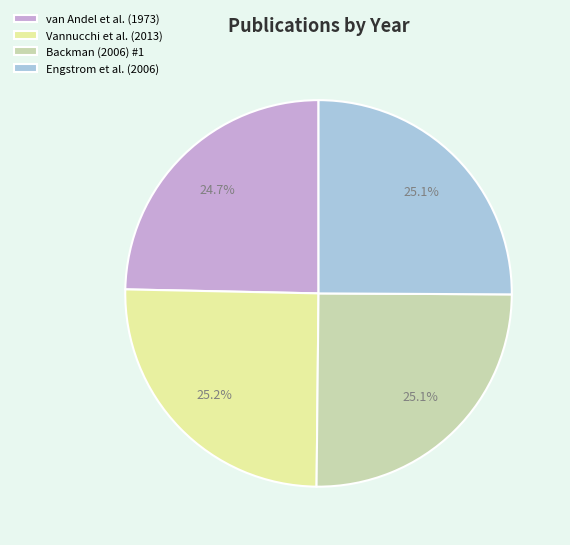

How many slices are in this pie chart?

4